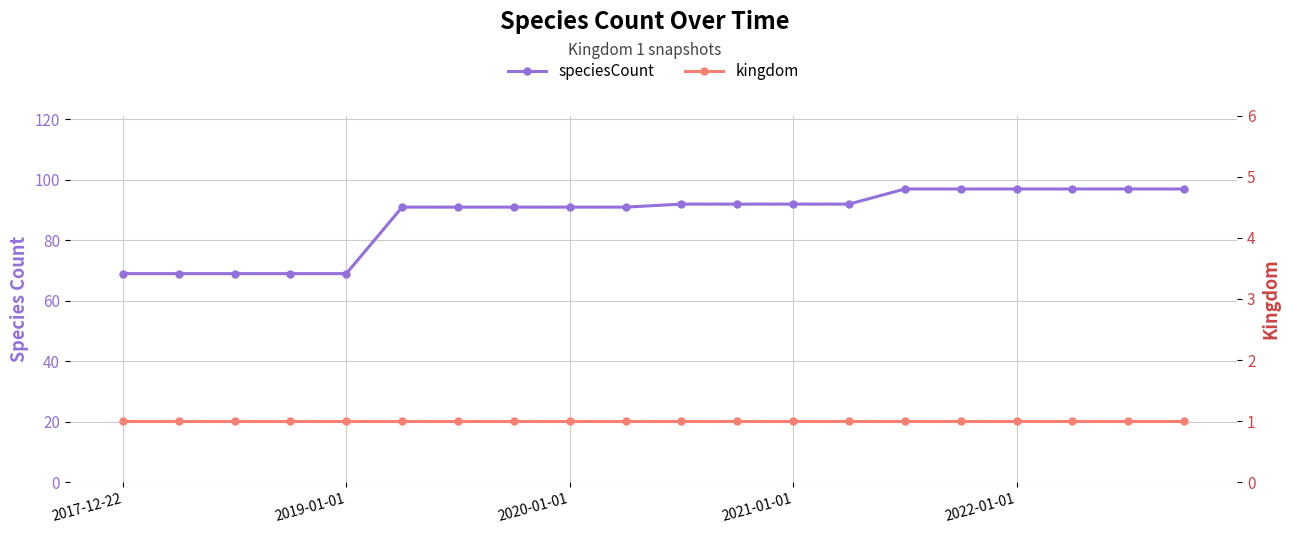

What is the value of the kingdom point at the 2nd from the left?

1